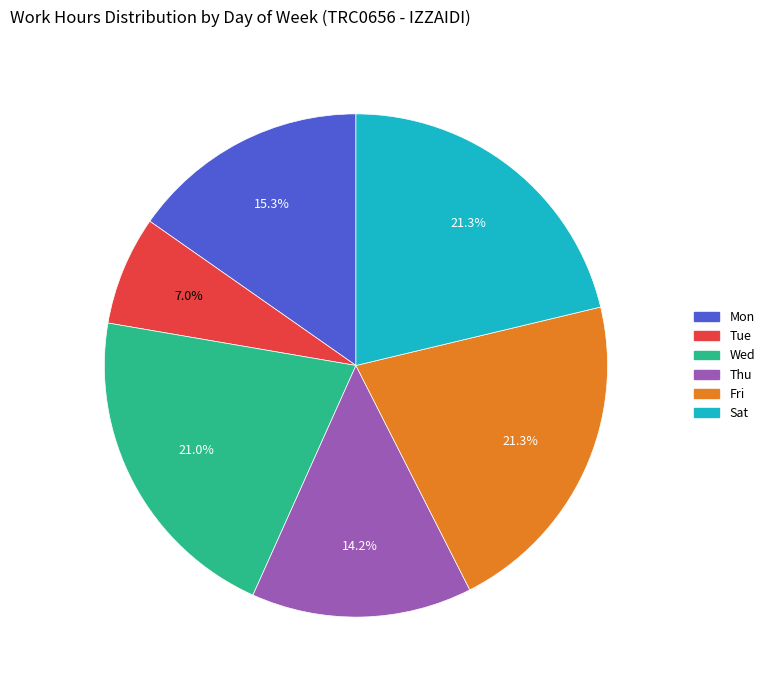

Is there any slice that represents more than half of the pie?

No